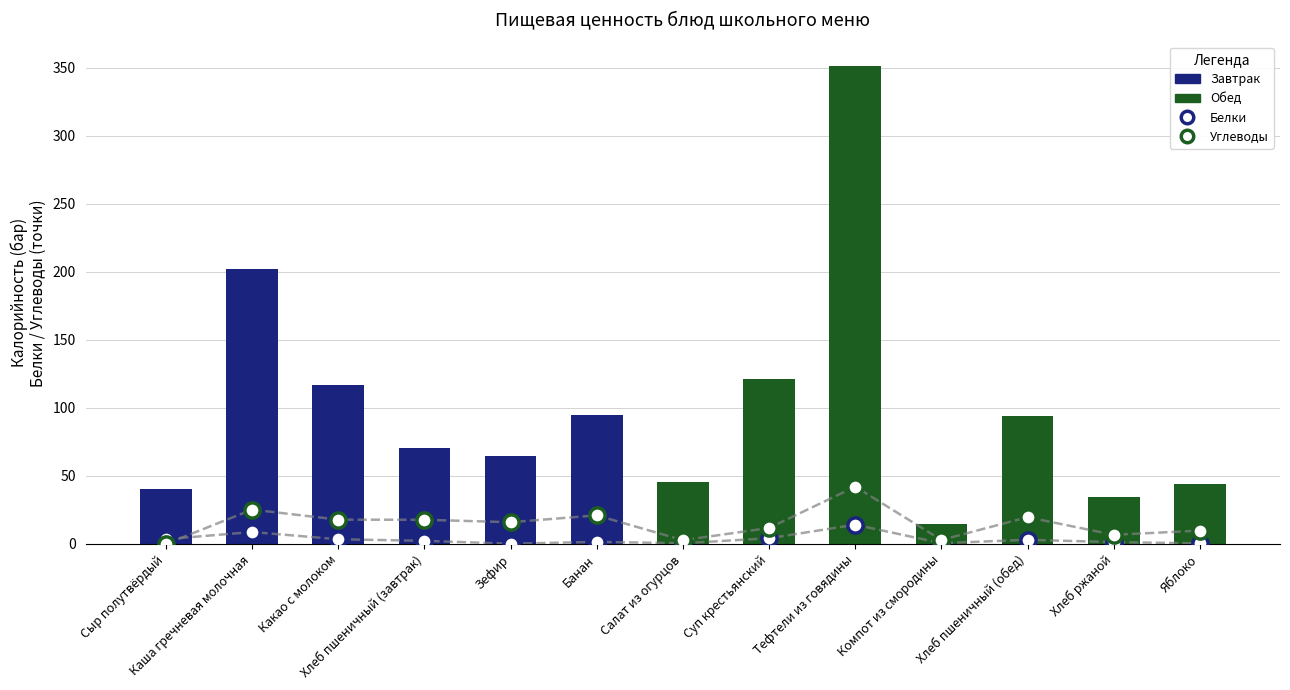

Is the value of Белки at Тефтели из говядины greater than the value of Углеводы at Суп крестьянский?

Yes